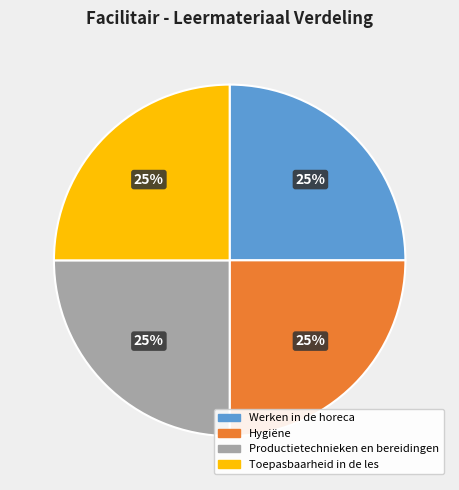

To the nearest percent, what percentage of the pie is Werken in de horeca?

25%